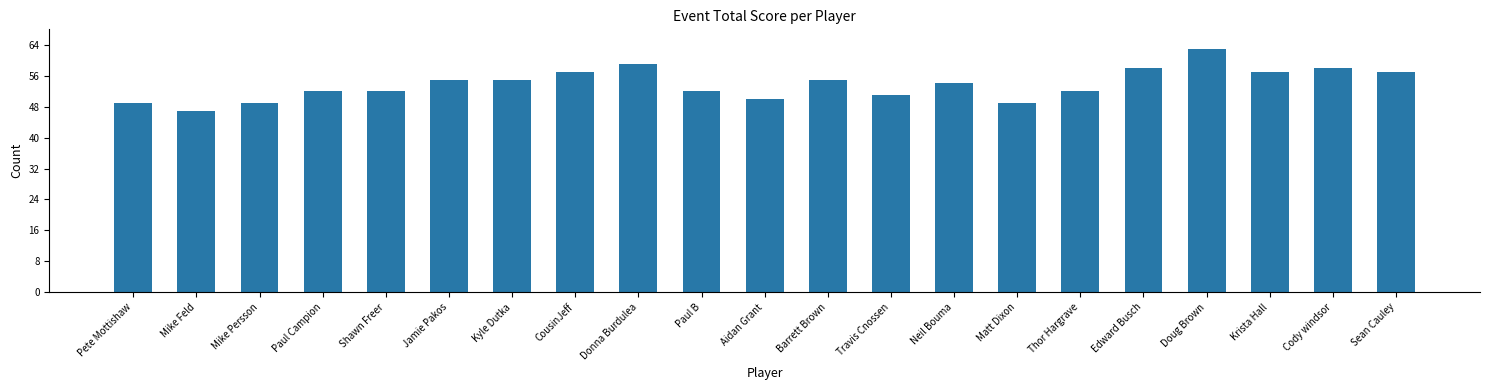

What is the minimum value shown in the chart?

47